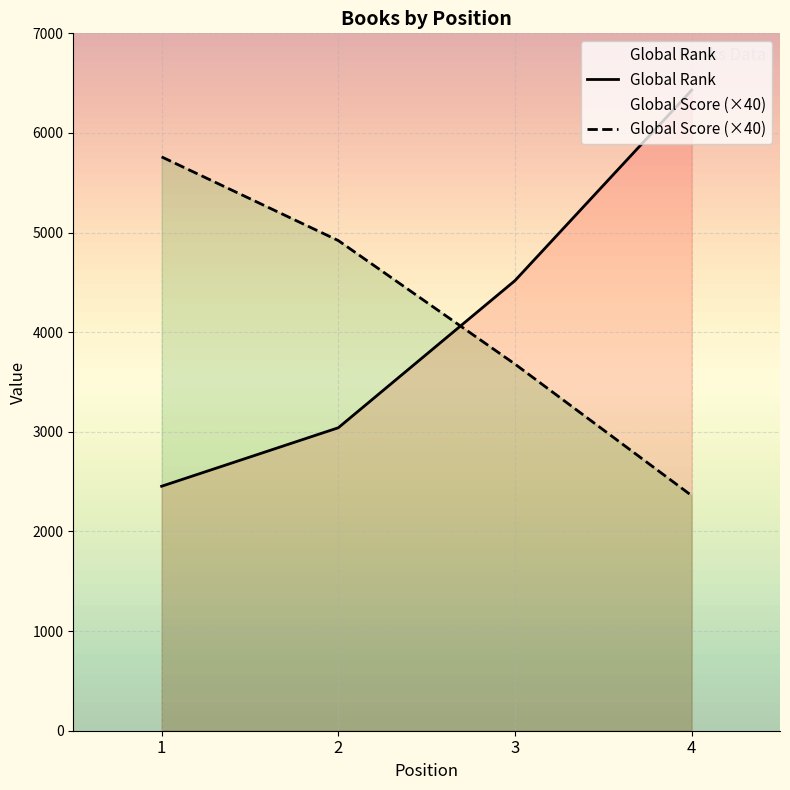

Which category has the highest value in the Global Score (×40) series?

1